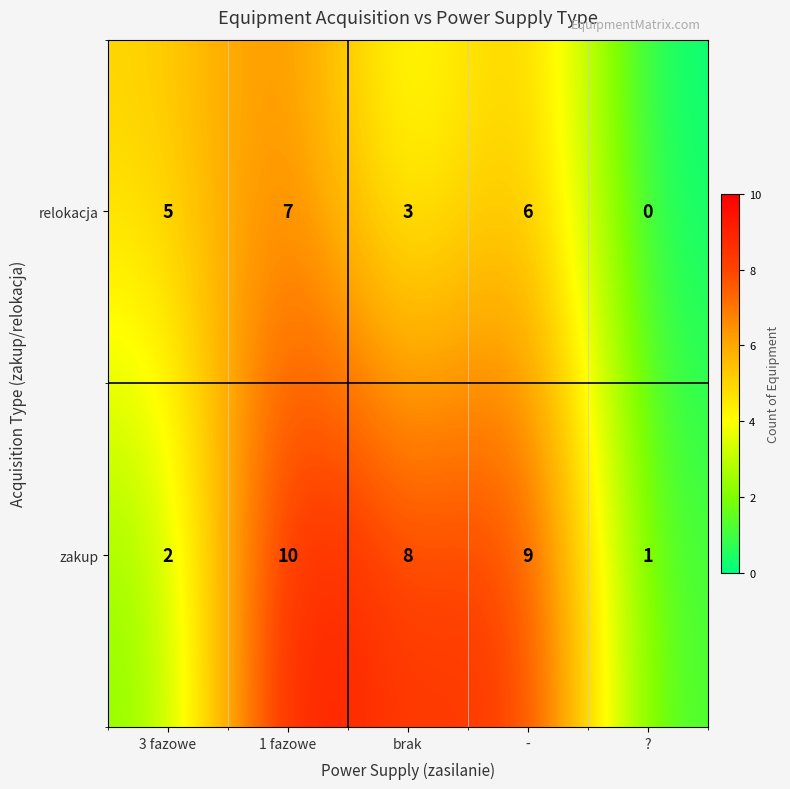

The relokacja series shows 2 at brak. True or false?

False